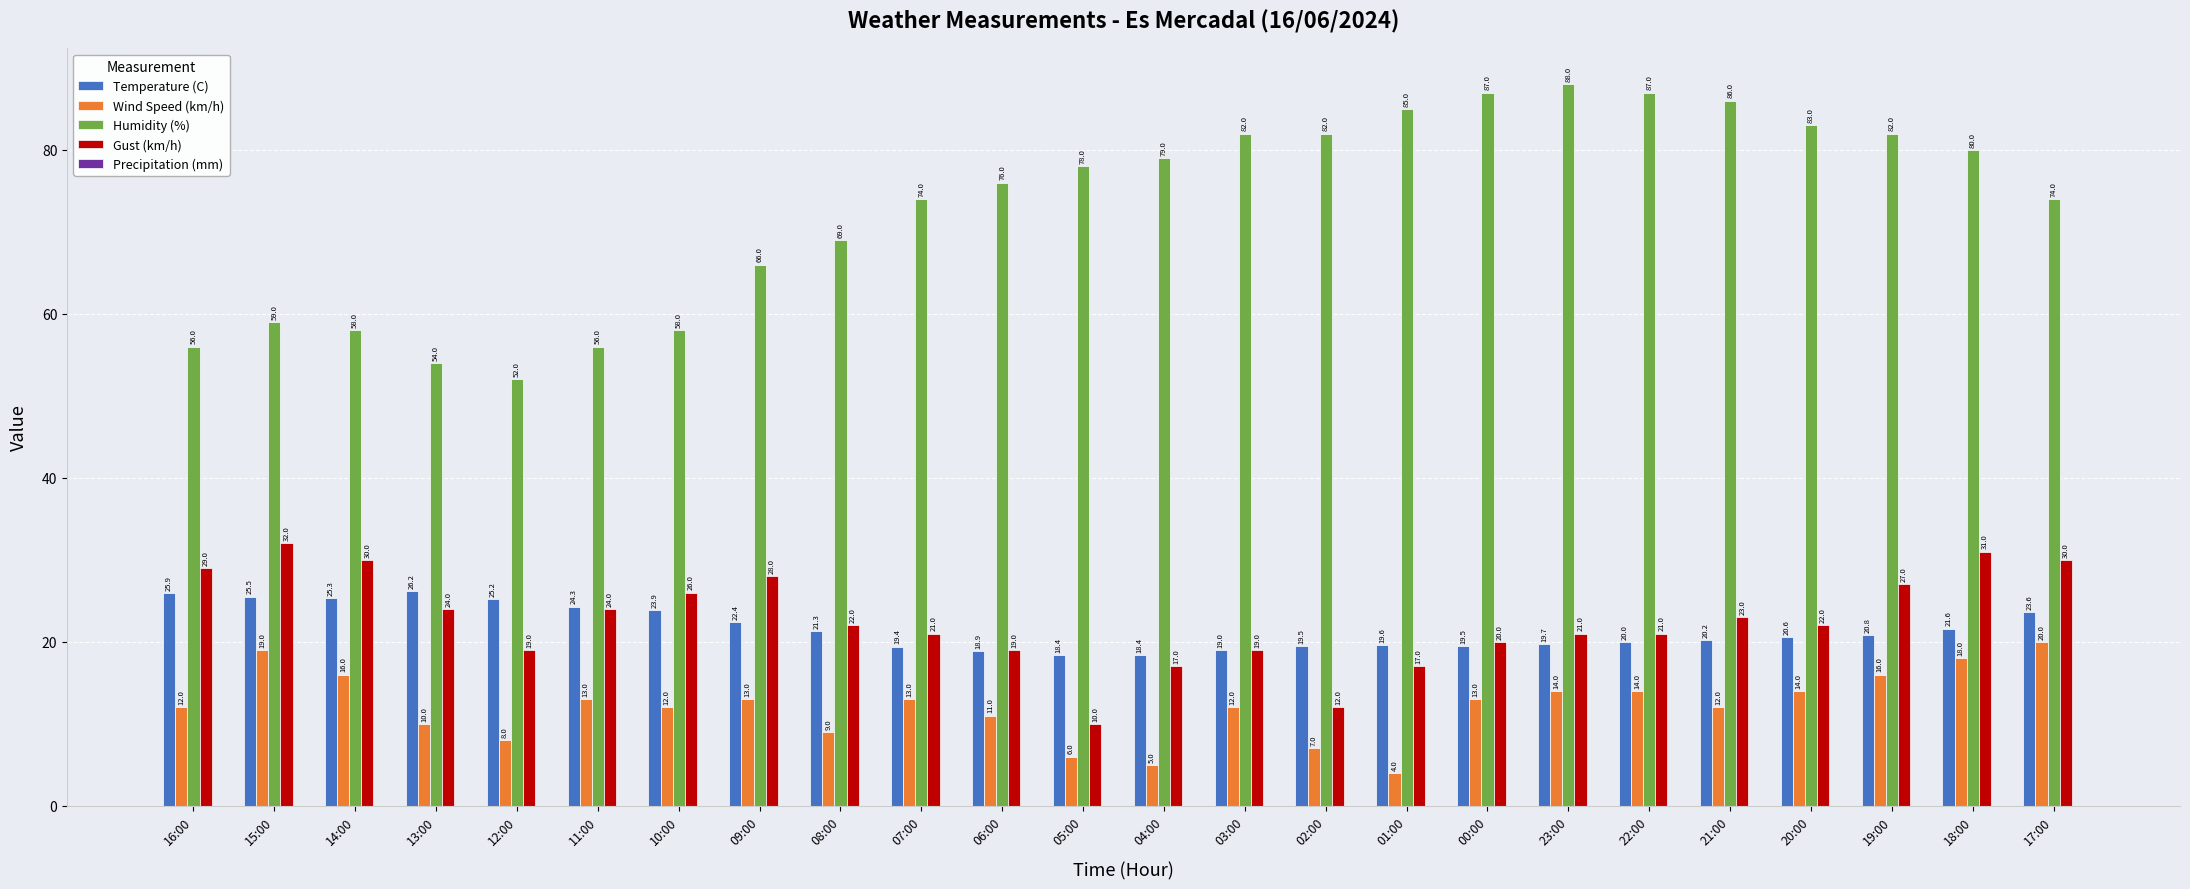

What is the sum of all Wind Speed (km/h) values?

291.0